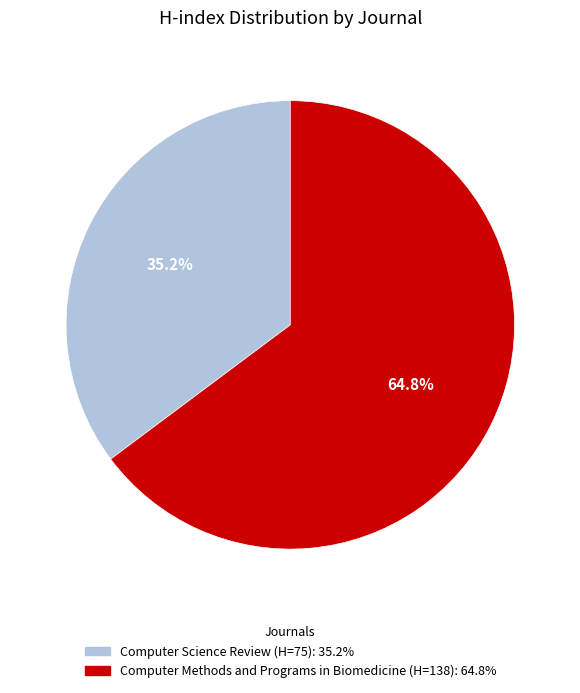

What is the ratio of the value at Computer Science Review to the value at Computer Methods and Programs in Biomedicine?

0.5